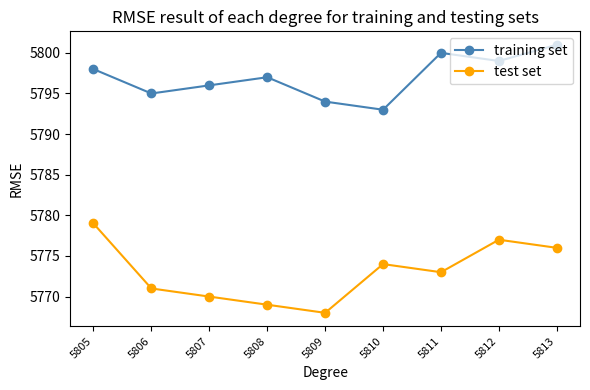

Which series has the widest spread of values?

test set